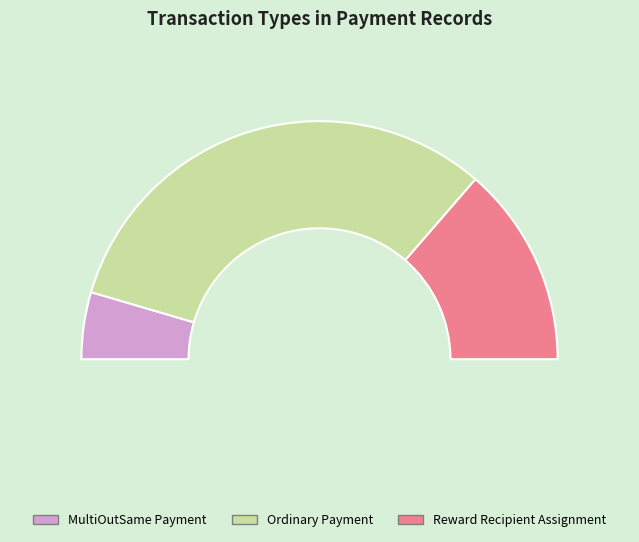

Is it true that MultiOutSame Payment is 1% of the pie?

False